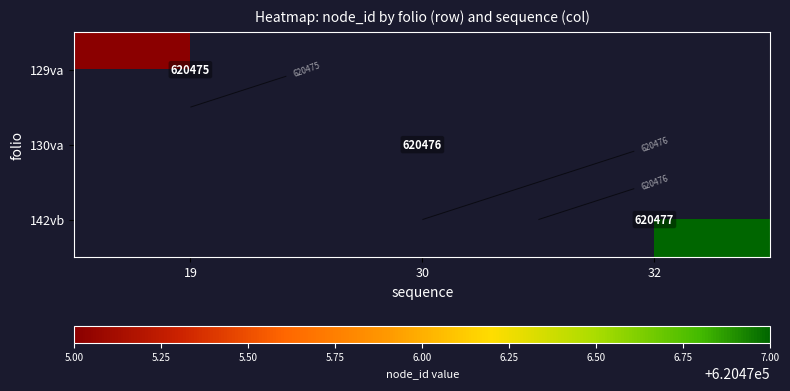

The value of 129va at 19 is 1019148.3. True or false?

False